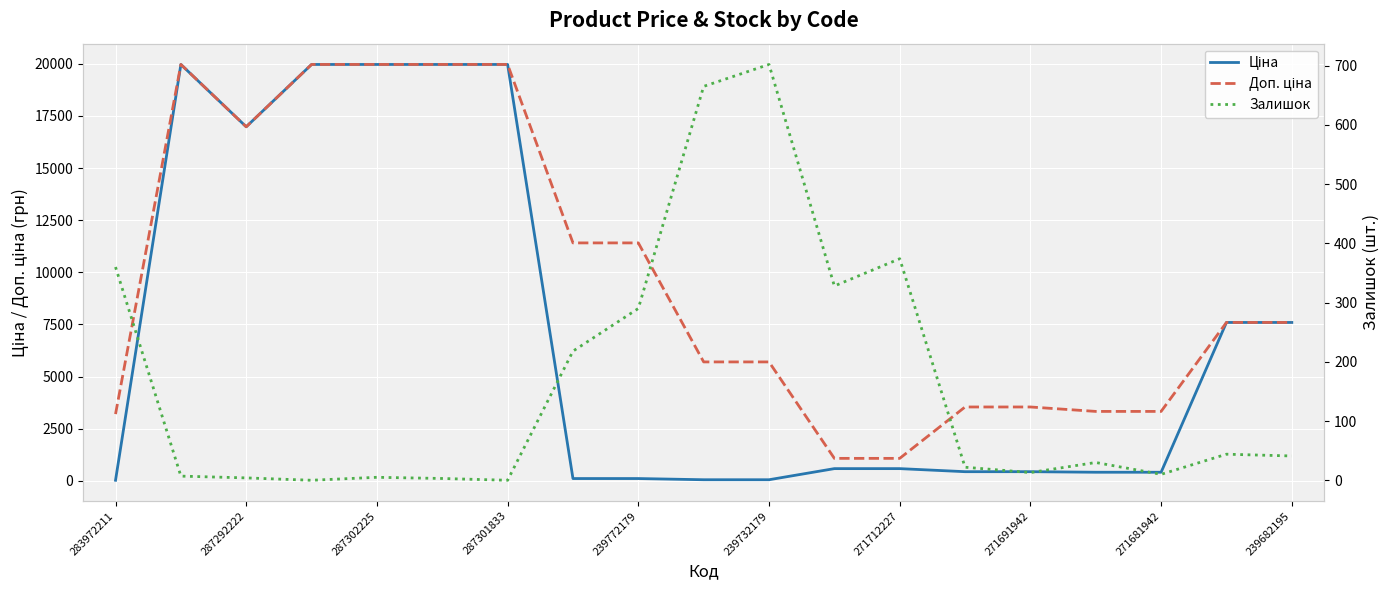

How many data points in Ціна are less than 589?

9